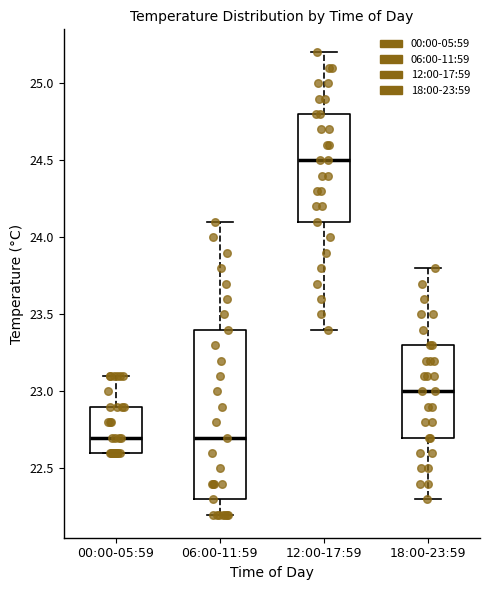

Reading left to right, read every box against the y-axis: the position of its median line, the range the box covers, and the ends of its whiskers. The values are not printed on the chart, so give them approximately, as read against the axis.

00:00-05:59: median 22.7, box 22.6 to 22.9, whiskers 22.6 to 23.1
06:00-11:59: median 22.7, box 22.3 to 23.4, whiskers 22.2 to 24.1
12:00-17:59: median 24.5, box 24.1 to 24.8, whiskers 23.4 to 25.2
18:00-23:59: median 23.0, box 22.7 to 23.3, whiskers 22.3 to 23.8